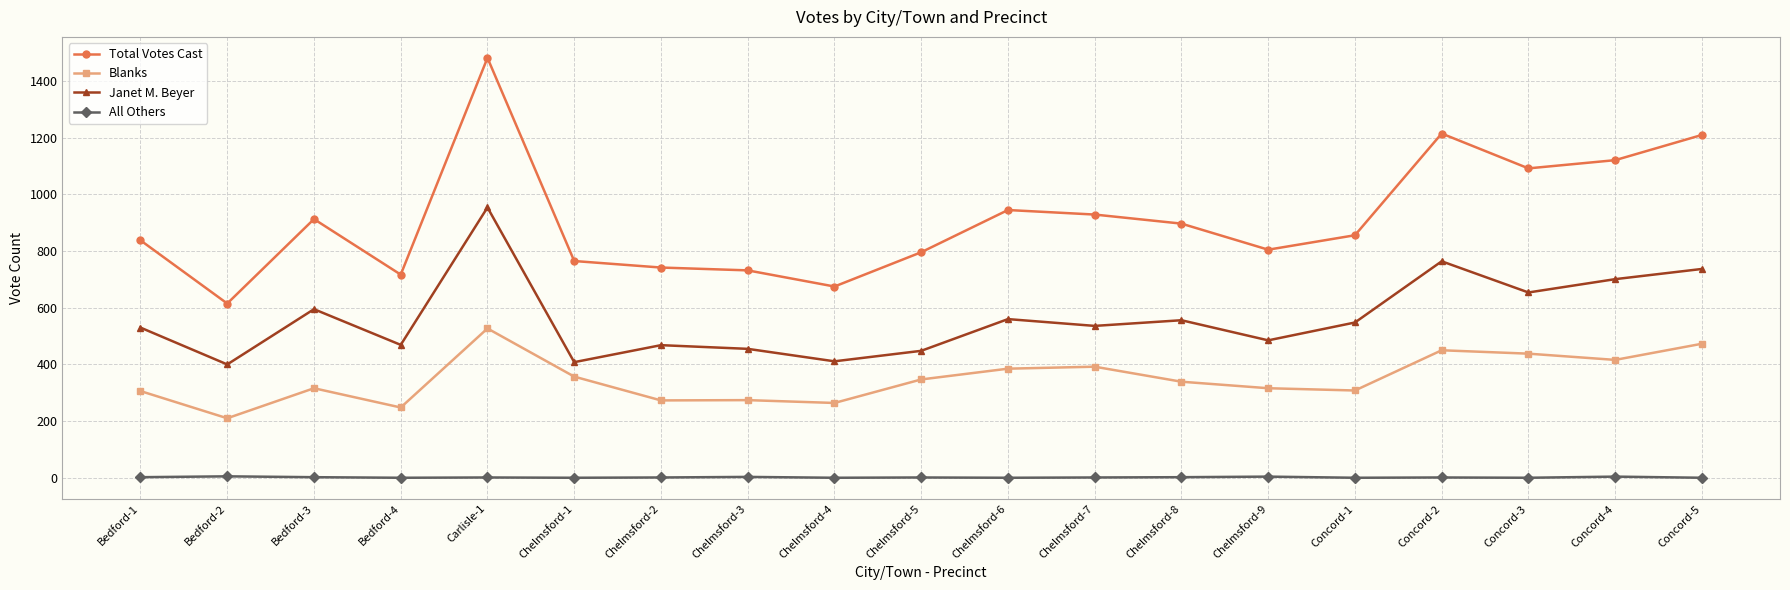

What is the label of the 13th point from the left?

Chelmsford-8